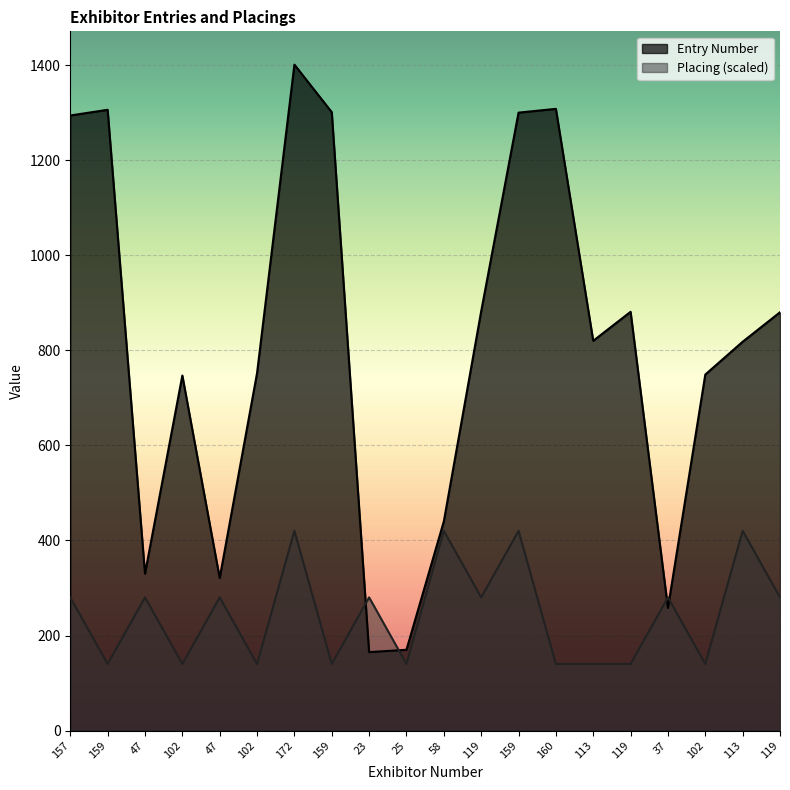

At which category is the sum across all series the highest?

172